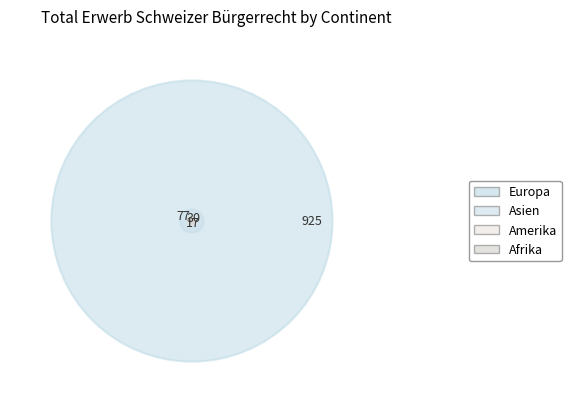

How many segments does this pie chart have?

5